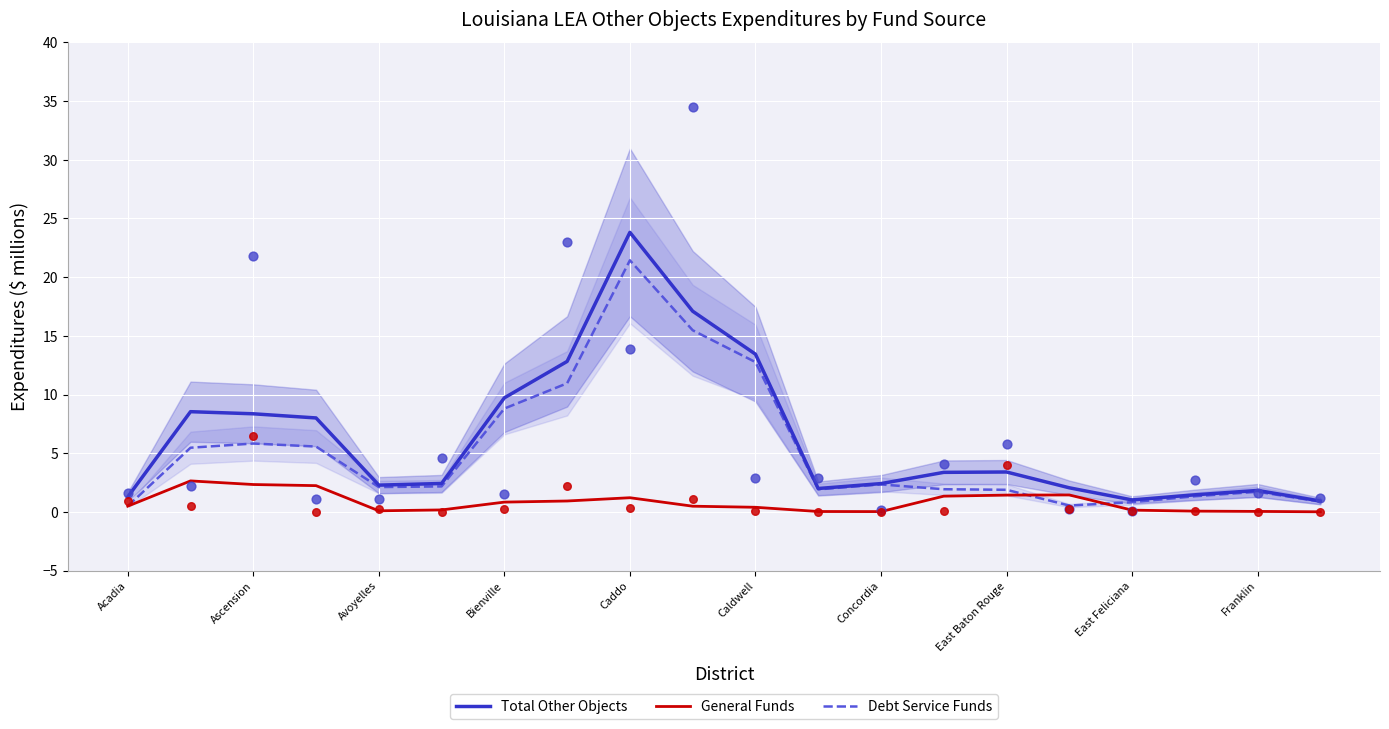

Which series has the widest spread of Y values?

Total Other Objects